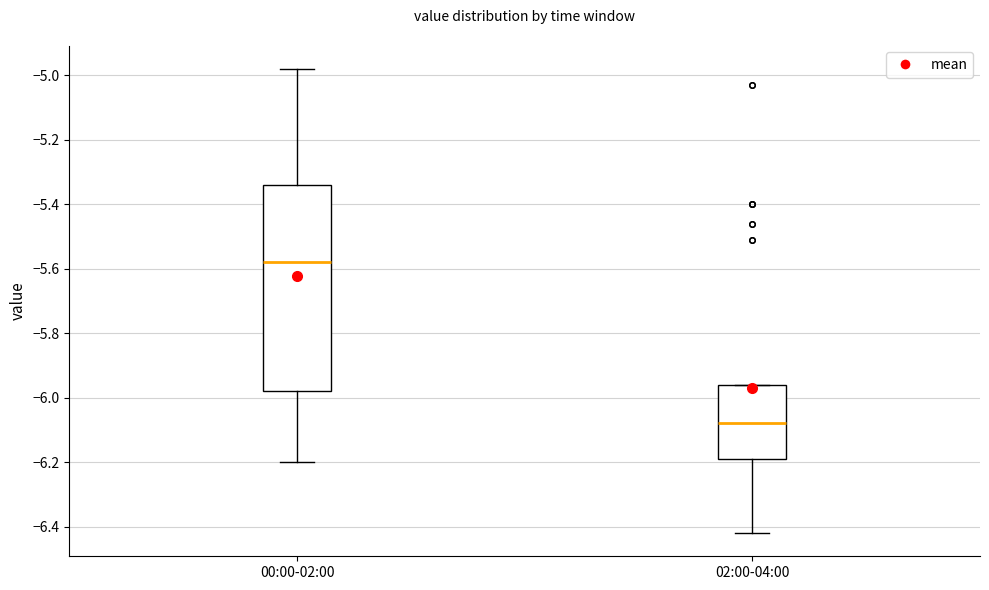

Comparing the boxes themselves (not the whiskers), which one is the tallest?

00:00-02:00